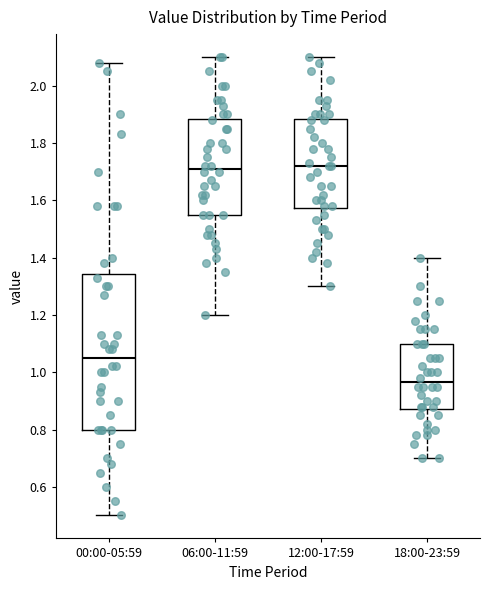

Which box's median line is the lowest?

18:00-23:59